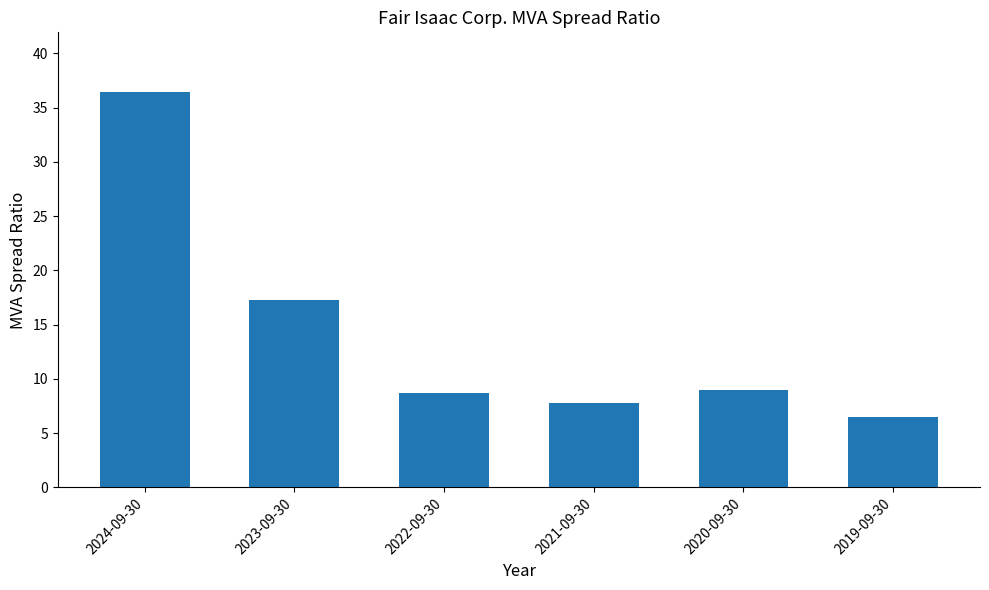

Is it true that the value at 2024-09-30 is 36.5?

True